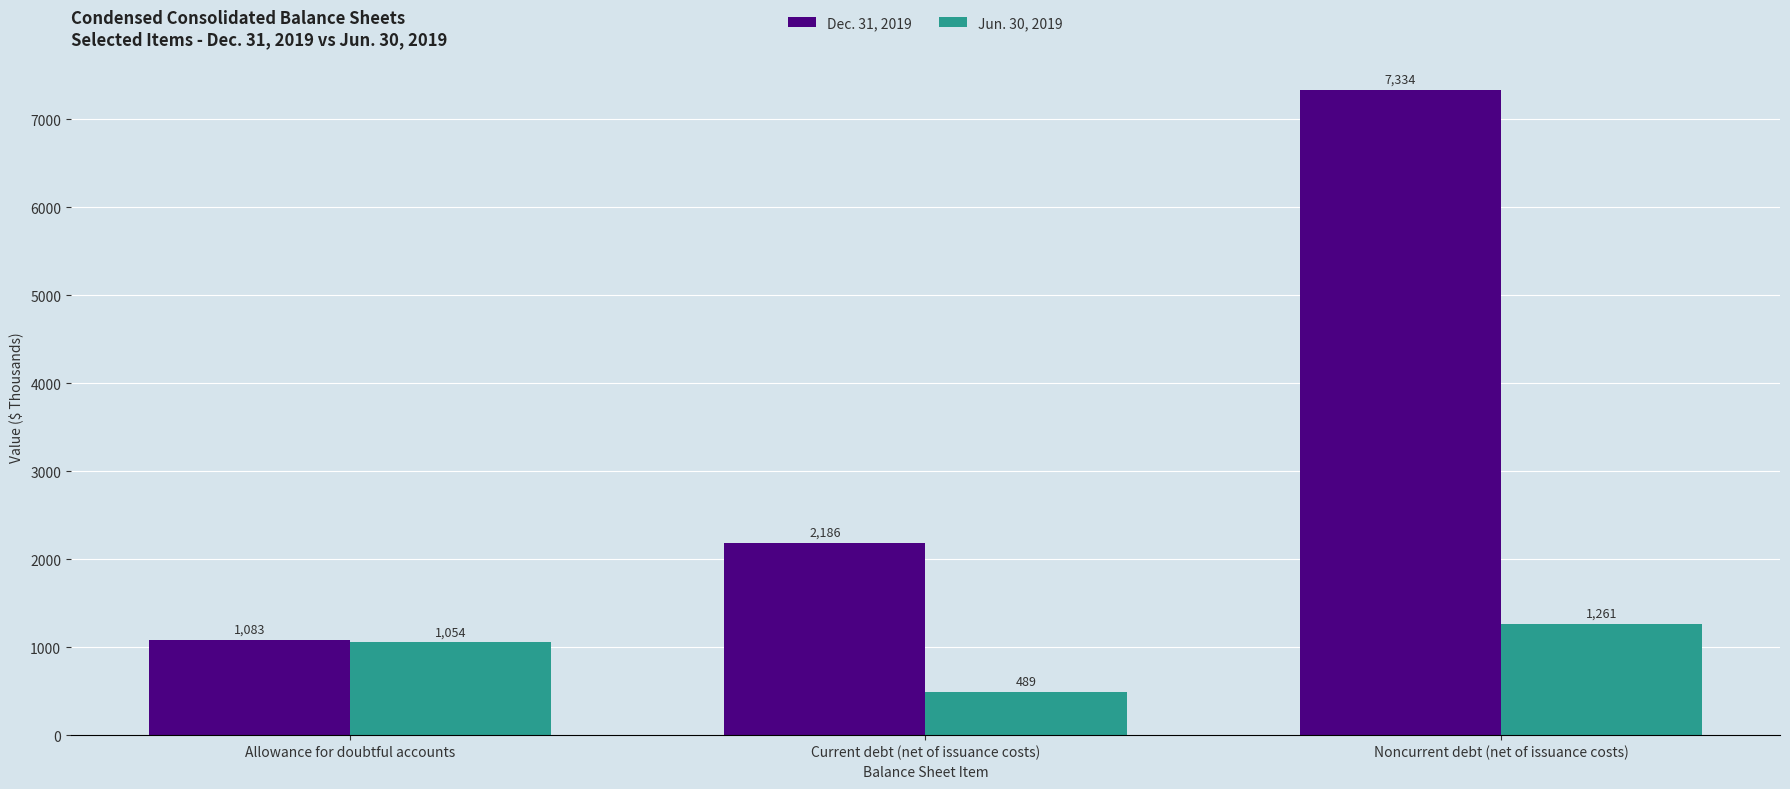

What is the difference between the highest and lowest values at Allowance for doubtful accounts?

29